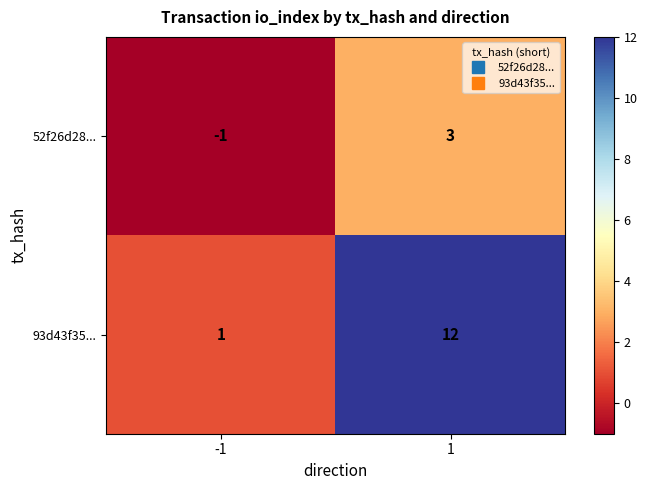

List the series in order of their peak value, highest first.

93d43f35..., 52f26d28...